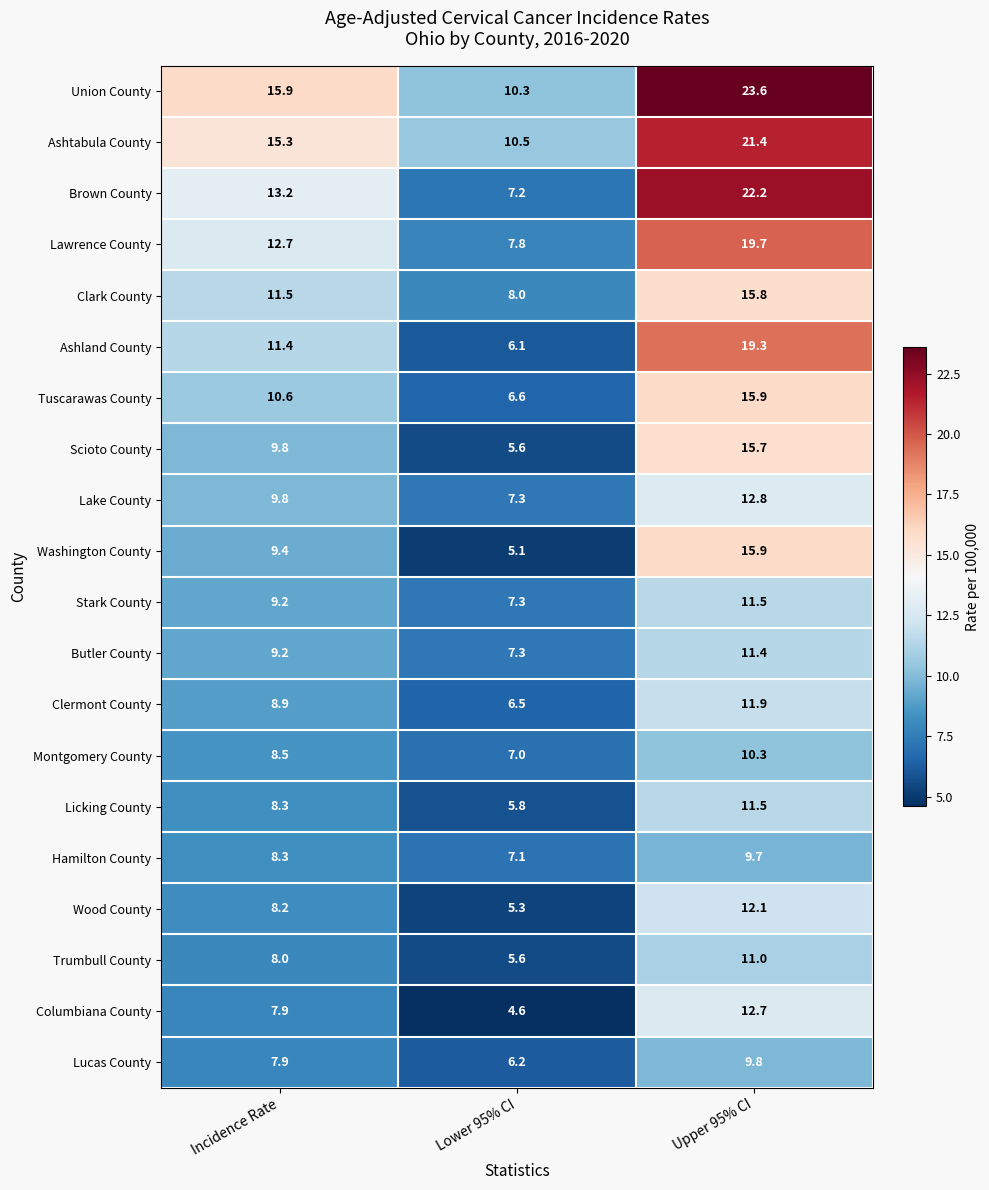

Where is Lawrence County nearest to the value 13?

Incidence Rate